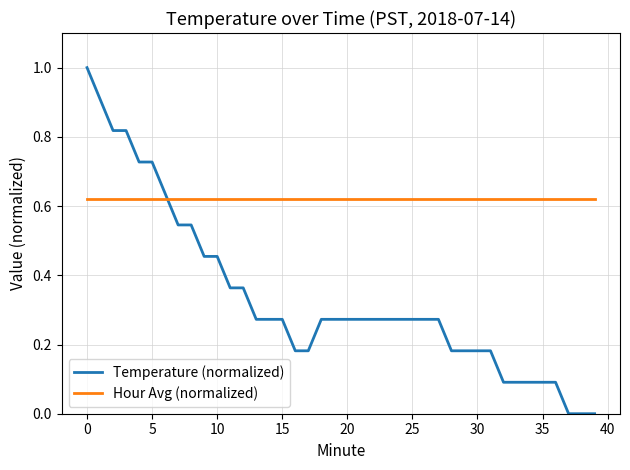

What is the sum of all Temperature (normalized) values?

13.5